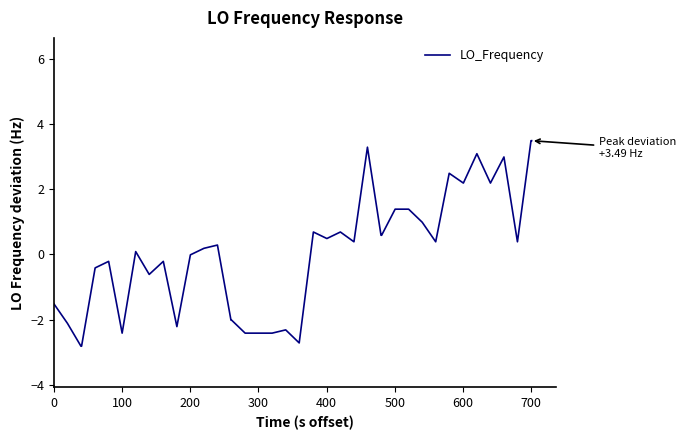

What is the difference between the maximum and minimum values?

6.3